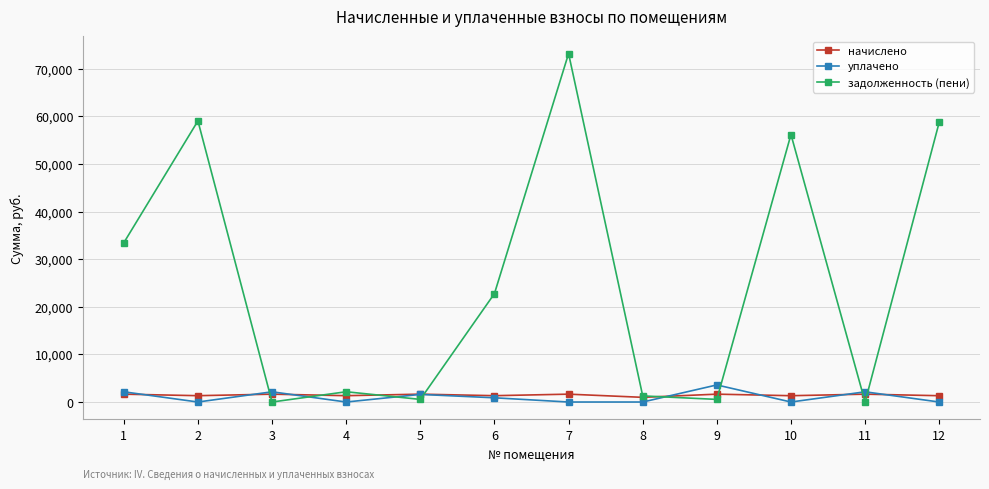

What is the difference between the maximum and second lowest values in the начислено series?

325.0